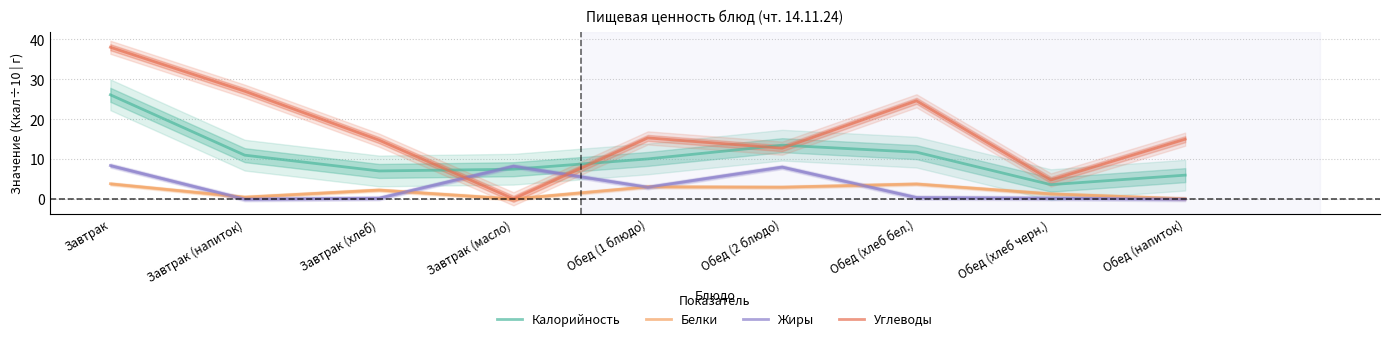

The Углеводы series shows 15.3 at Обед (1 блюдо). True or false?

True